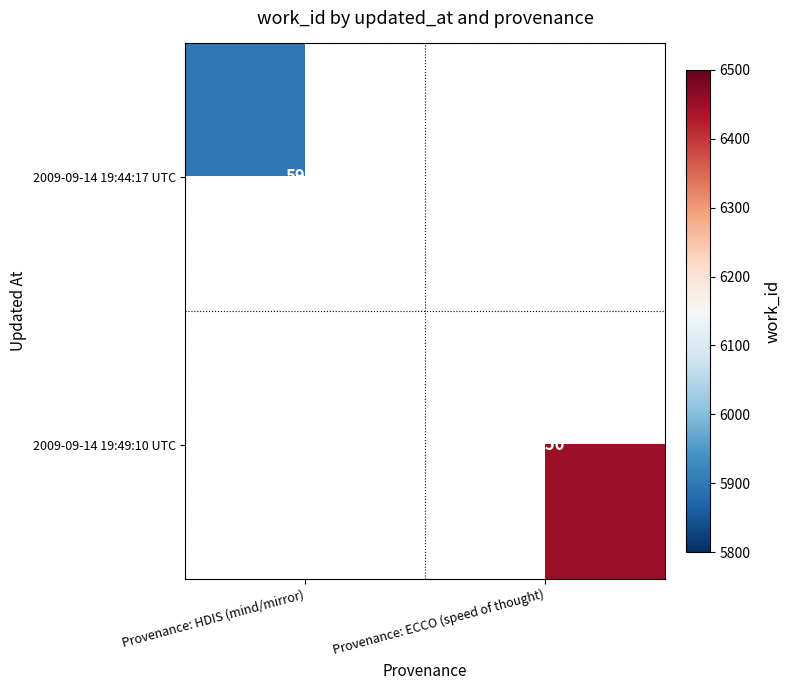

The value of 2009-09-14 19:44:17 UTC at Provenance: HDIS (mind/mirror) is 3955. True or false?

False